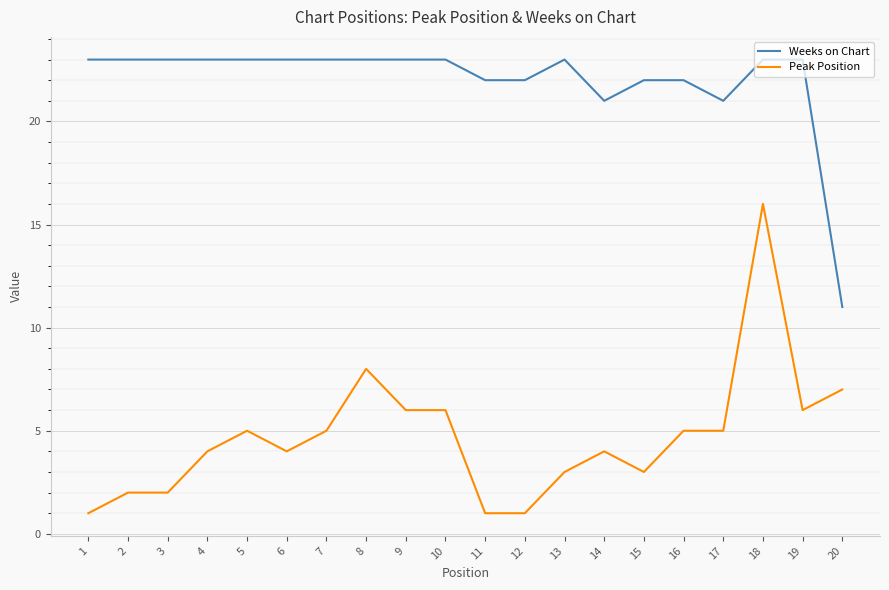

What are all the series names shown in the legend?

Weeks on Chart, Peak Position